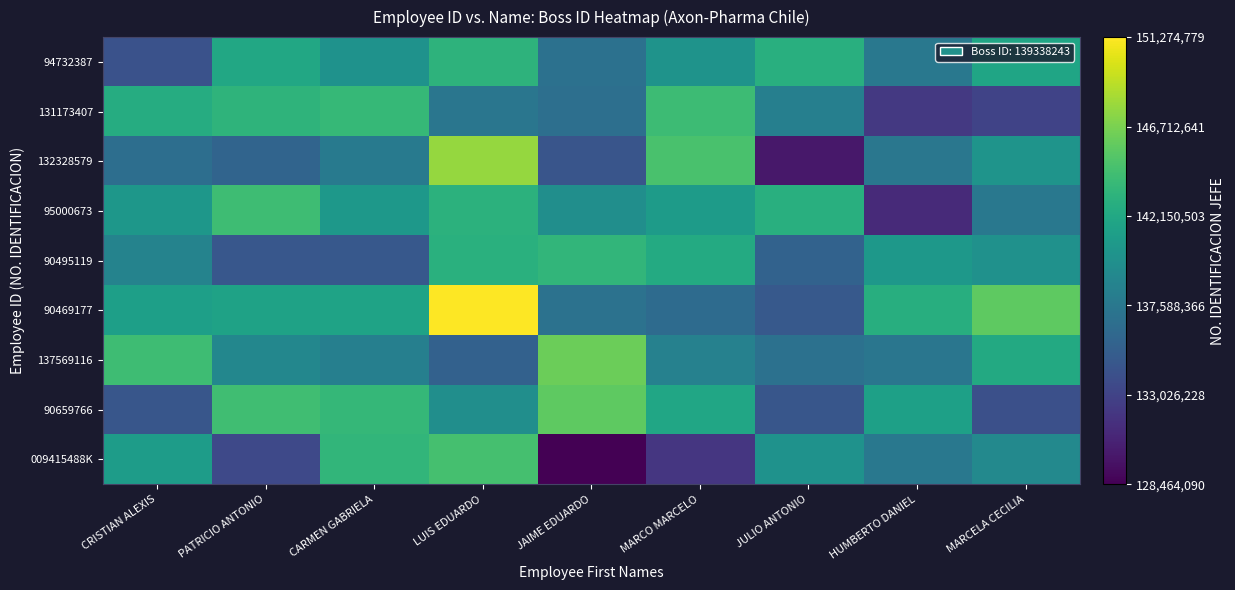

Reading left to right, what are all the values shown in this chart?

009415488K: CRISTIAN ALEXIS=141036592.7	PATRICIO ANTONIO=133541860.7	CARMEN GABRIELA=143520905.0	LUIS EDUARDO=144580508.4	JAIME EDUARDO=128464090.4	MARCO MARCELO=132080506.8	JULIO ANTONIO=140050765.3	HUMBERTO DANIEL=137575655.5	MARCELA CECILIA=139244601.2
90659766: CRISTIAN ALEXIS=134583777.3	PATRICIO ANTONIO=144239593.7	CARMEN GABRIELA=143673289.5	LUIS EDUARDO=139706267.1	JAIME EDUARDO=145620955.4	MARCO MARCELO=141943920.2	JULIO ANTONIO=134548950.9	HUMBERTO DANIEL=141393486.5	MARCELA CECILIA=133993882.3
137569116: CRISTIAN ALEXIS=144234311.9	PATRICIO ANTONIO=139059979.5	CARMEN GABRIELA=138307907.1	LUIS EDUARDO=135543061.9	JAIME EDUARDO=146152113.5	MARCO MARCELO=138476968.3	JULIO ANTONIO=136950945.2	HUMBERTO DANIEL=137375616.2	MARCELA CECILIA=142305084.1
90469177: CRISTIAN ALEXIS=141375056.4	PATRICIO ANTONIO=141638620.5	CARMEN GABRIELA=141739436.7	LUIS EDUARDO=151274779.6	JAIME EDUARDO=137073076.8	MARCO MARCELO=136483242.9	JULIO ANTONIO=134802656.5	HUMBERTO DANIEL=142771422.6	MARCELA CECILIA=145630603.6
90495119: CRISTIAN ALEXIS=138703153.5	PATRICIO ANTONIO=134655605.9	CARMEN GABRIELA=134742972.4	LUIS EDUARDO=142964341.2	JAIME EDUARDO=143480792.2	MARCO MARCELO=142365529.5	JULIO ANTONIO=135629004.9	HUMBERTO DANIEL=140632201.0	MARCELA CECILIA=139988594.8
95000673: CRISTIAN ALEXIS=140557110.4	PATRICIO ANTONIO=144195177.2	CARMEN GABRIELA=140584459.4	LUIS EDUARDO=143122187.9	JAIME EDUARDO=139714897.0	MARCO MARCELO=140949658.6	JULIO ANTONIO=142856746.7	HUMBERTO DANIEL=131216741.7	MARCELA CECILIA=137556546.0
132328579: CRISTIAN ALEXIS=136716607.0	PATRICIO ANTONIO=135777438.3	CARMEN GABRIELA=137804729.5	LUIS EDUARDO=147670342.8	JAIME EDUARDO=134512507.5	MARCO MARCELO=144734971.2	JULIO ANTONIO=129958718.3	HUMBERTO DANIEL=137471751.3	MARCELA CECILIA=140245352.0
131173407: CRISTIAN ALEXIS=142605570.6	PATRICIO ANTONIO=143302285.5	CARMEN GABRIELA=143759987.4	LUIS EDUARDO=137394613.4	JAIME EDUARDO=136761311.5	MARCO MARCELO=144120197.1	JULIO ANTONIO=138272002.7	HUMBERTO DANIEL=132228167.4	MARCELA CECILIA=133021833.0
94732387: CRISTIAN ALEXIS=134213648.4	PATRICIO ANTONIO=142109183.2	CARMEN GABRIELA=140132057.1	LUIS EDUARDO=143186683.6	JAIME EDUARDO=136956937.7	MARCO MARCELO=140221868.7	JULIO ANTONIO=142824989.7	HUMBERTO DANIEL=137614090.9	MARCELA CECILIA=141884093.4